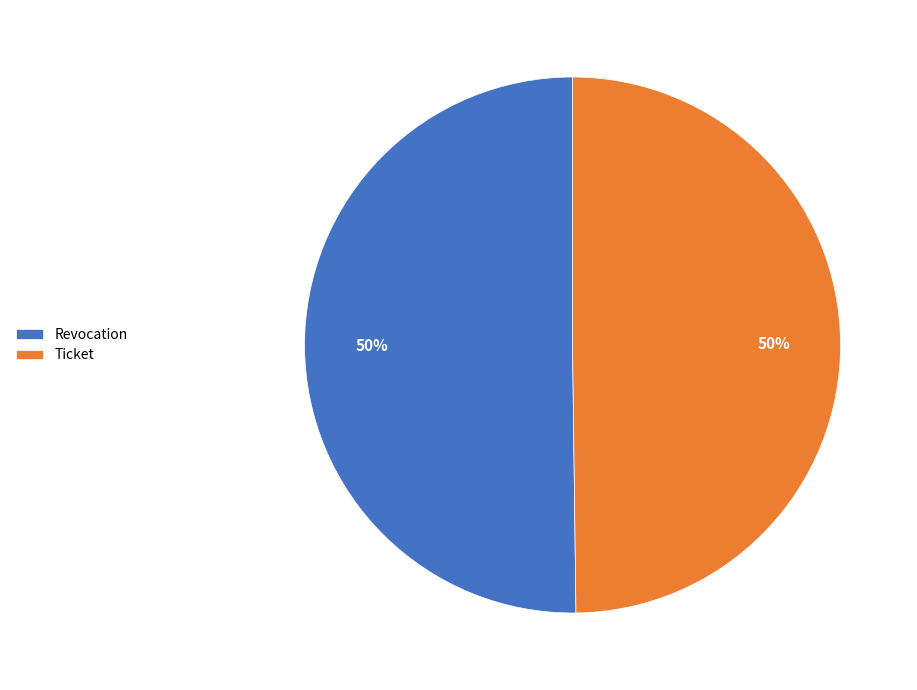

What percentage is the Ticket slice, to the nearest percent?

50%